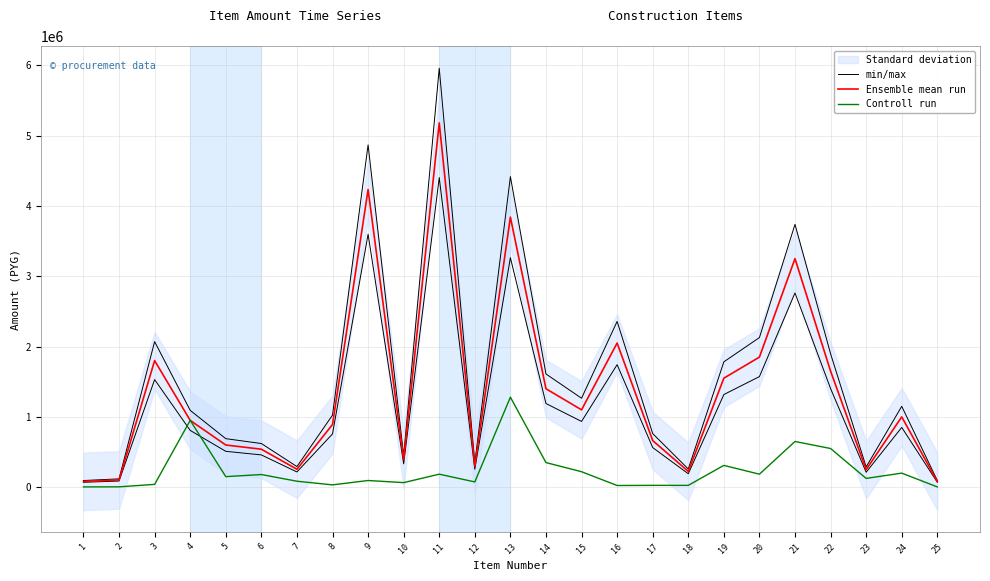

Is this an area chart (filled region under the line)?

No